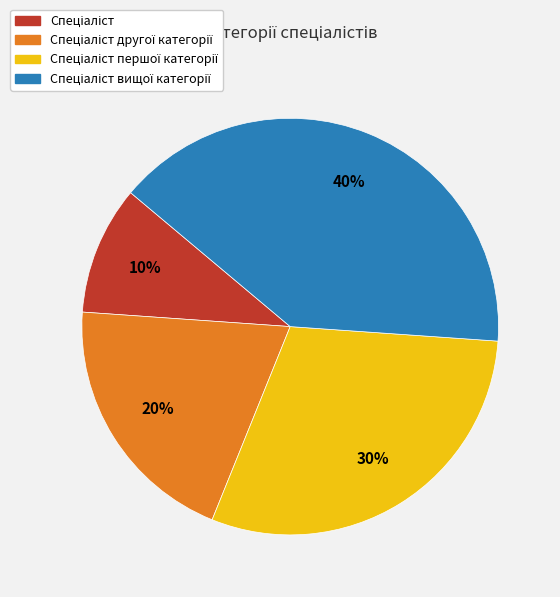

To the nearest percent, what is the difference between the largest and smallest slice percentages?

30%